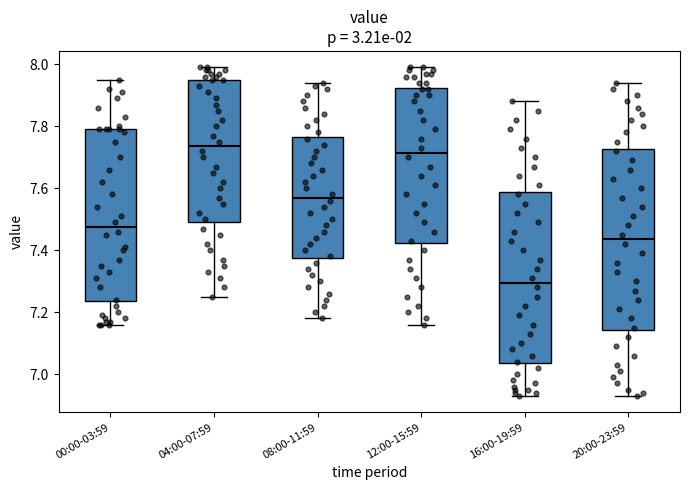

Reading left to right, read every box against the y-axis: the position of its median line, the range the box covers, and the ends of its whiskers. The values are not printed on the chart, so give them approximately, as read against the axis.

00:00-03:59: median 7.48, box 7.24 to 7.80, whiskers 7.16 to 7.96
04:00-07:59: median 7.74, box 7.50 to 7.96, whiskers 7.26 to 8.00
08:00-11:59: median 7.58, box 7.38 to 7.76, whiskers 7.18 to 7.94
12:00-15:59: median 7.72, box 7.42 to 7.92, whiskers 7.16 to 8.00
16:00-19:59: median 7.30, box 7.04 to 7.58, whiskers 6.94 to 7.88
20:00-23:59: median 7.44, box 7.14 to 7.72, whiskers 6.94 to 7.94